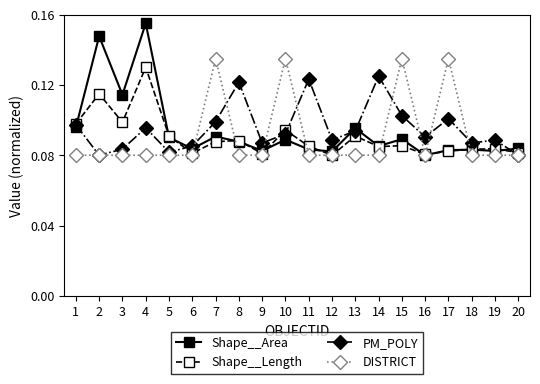

Rank the series by their maximum value, from lowest to highest.

PM_POLY, Shape__Length, DISTRICT, Shape__Area